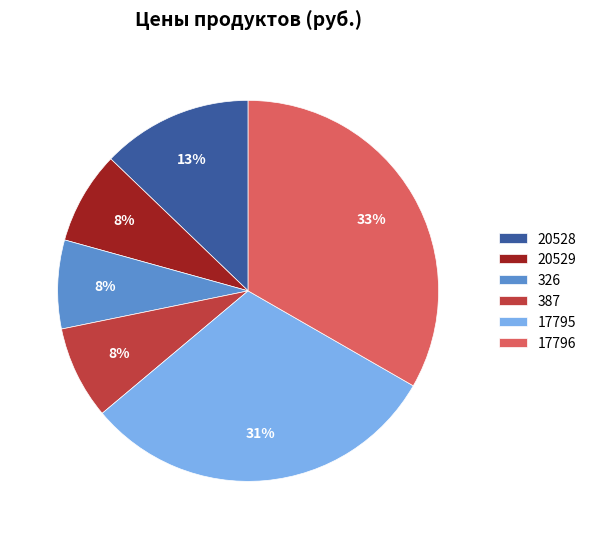

Which slice is the largest?

17796